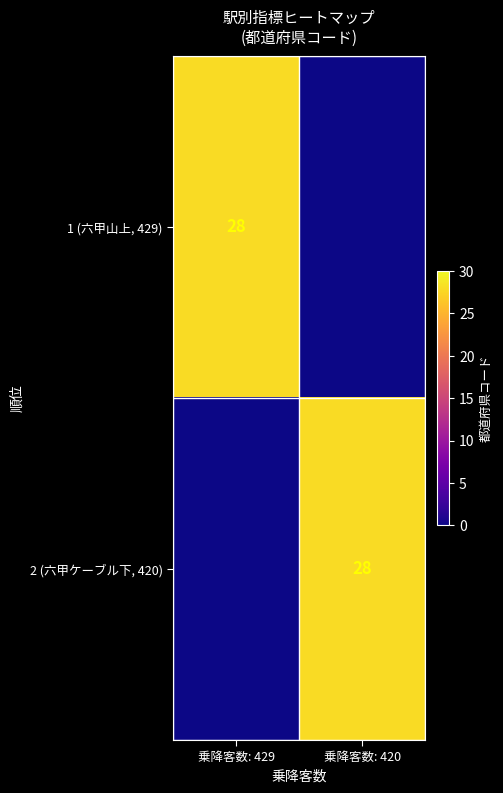

At how many categories does at least one series exceed 15?

2